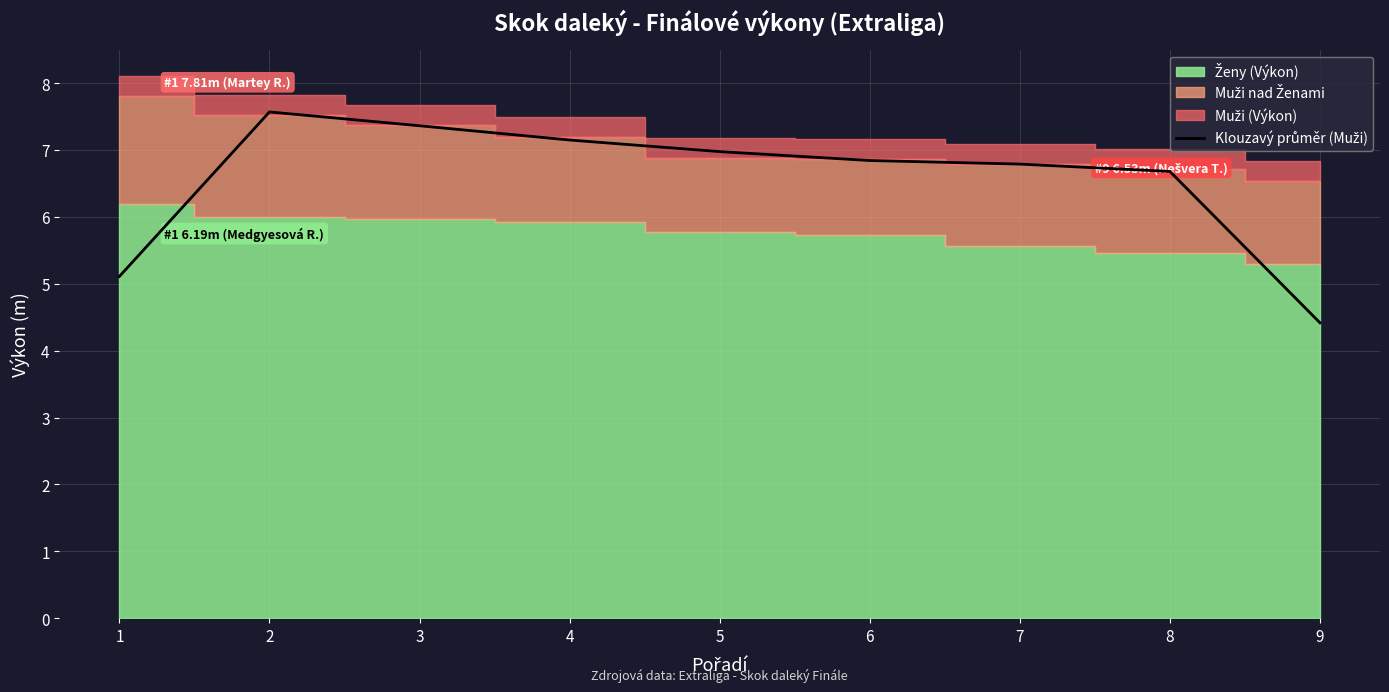

What is the difference between the maximum and minimum values?

3.2